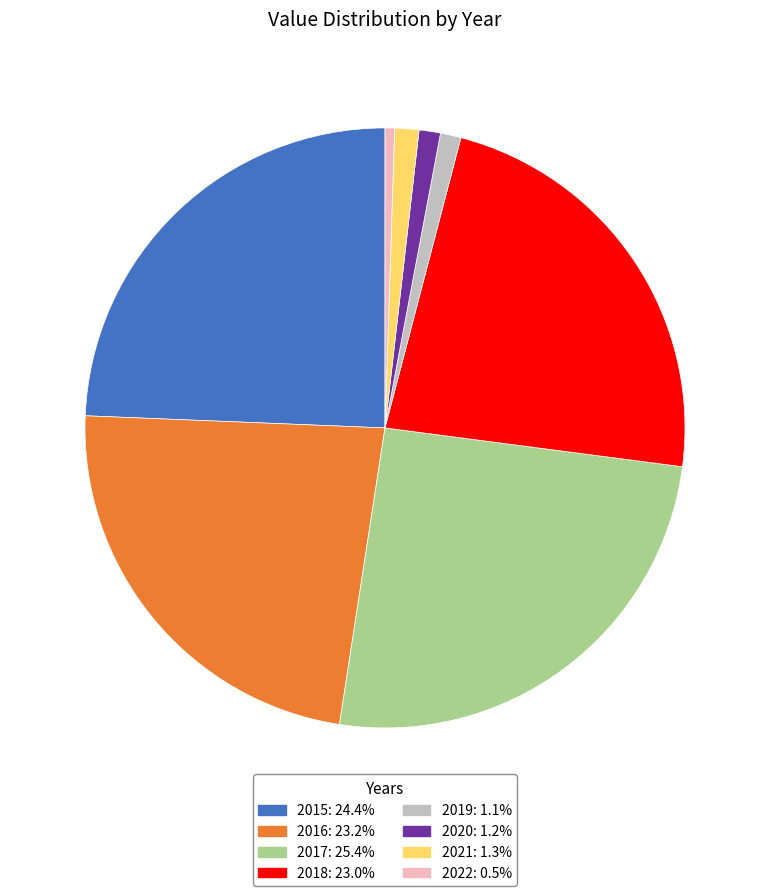

Does 2019: 1.1% represent more than half of the total?

No